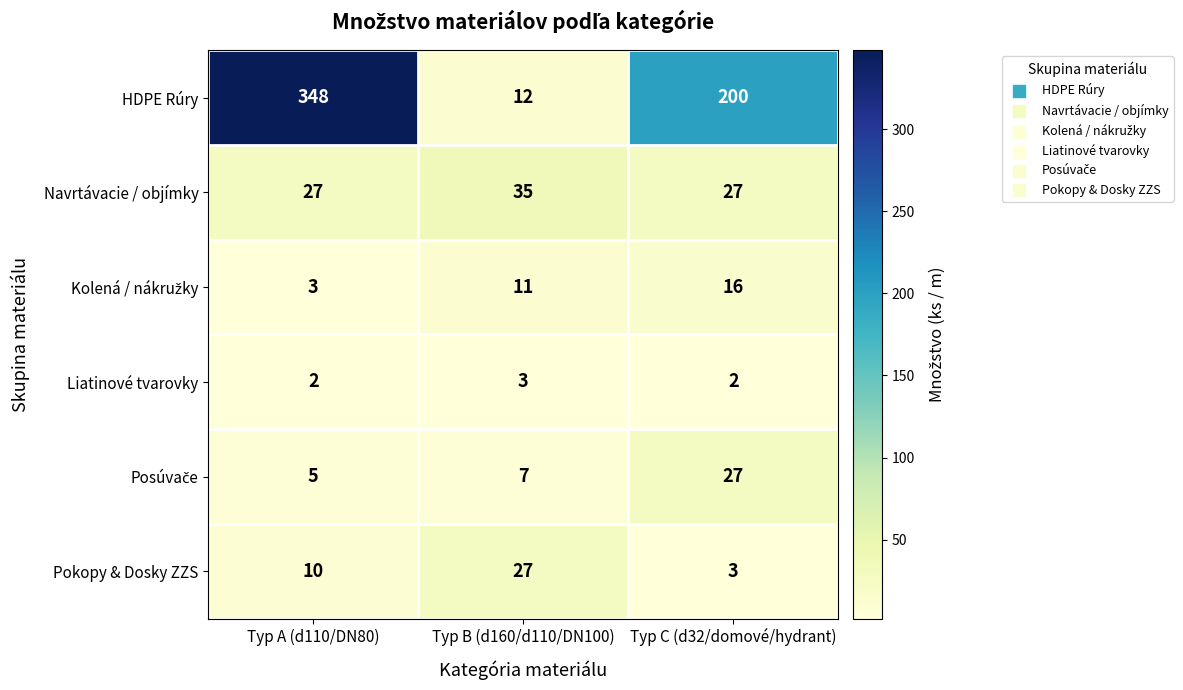

What is the maximum value shown in the chart?

348